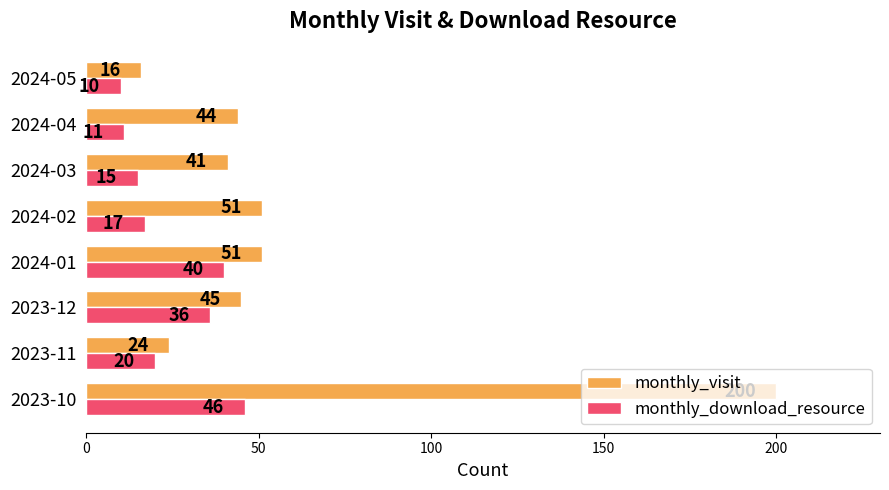

How many data points in monthly_download_resource are less than 20?

4